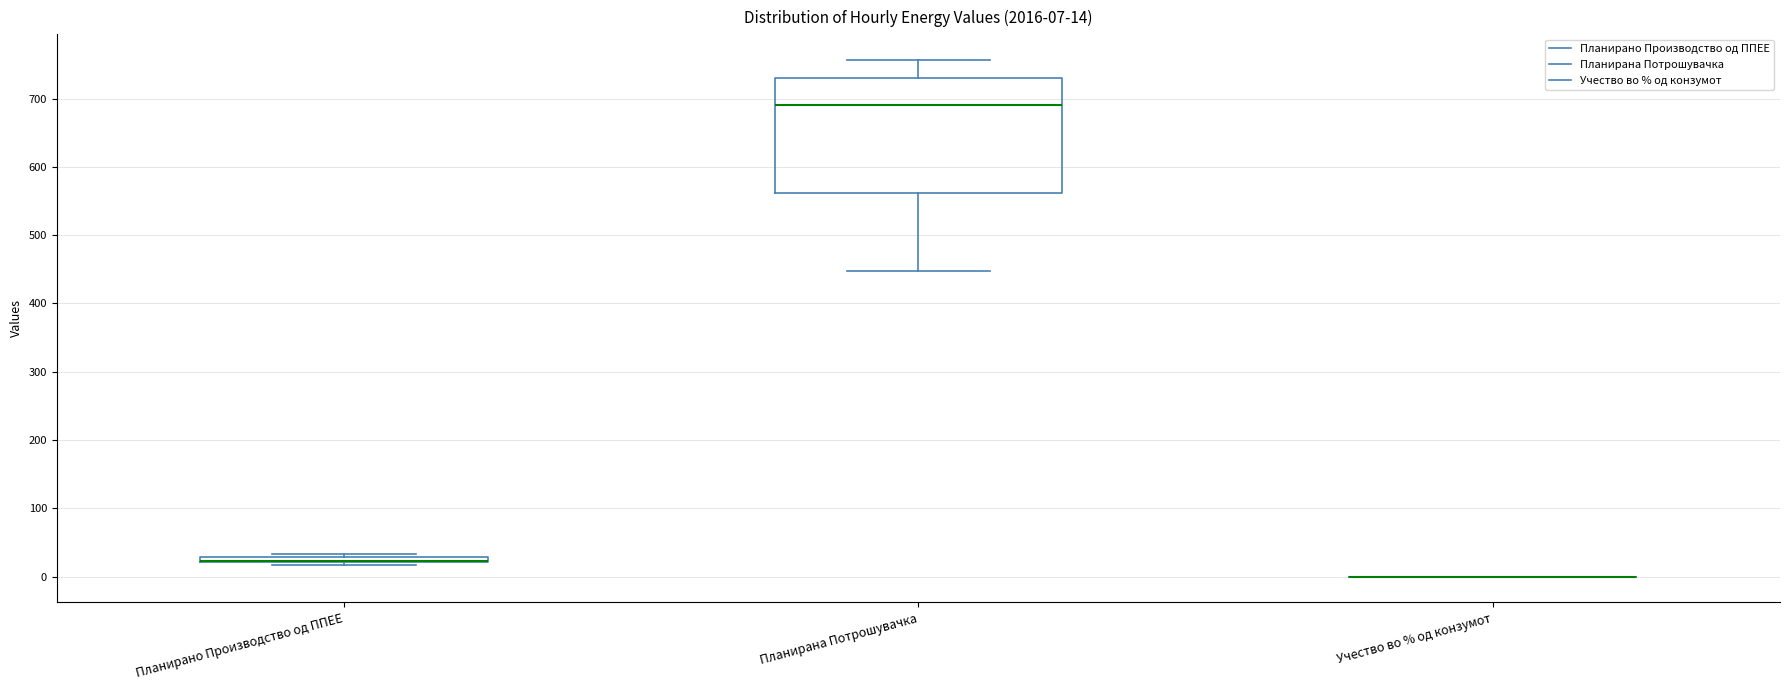

Comparing the boxes themselves (not the whiskers), which one is the tallest?

Планирана Потрошувачка